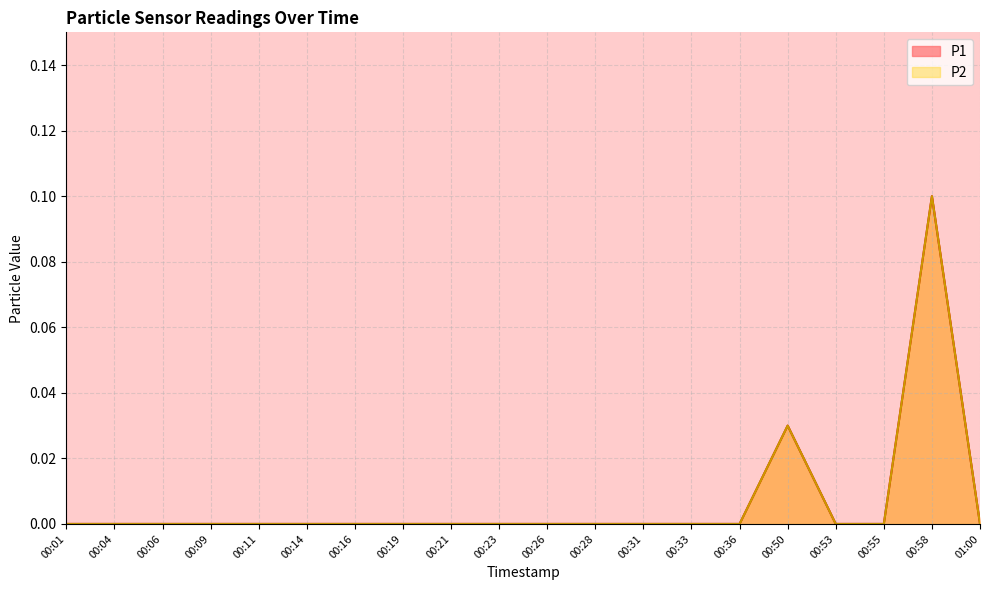

How many values in the P1 series exceed 0?

2